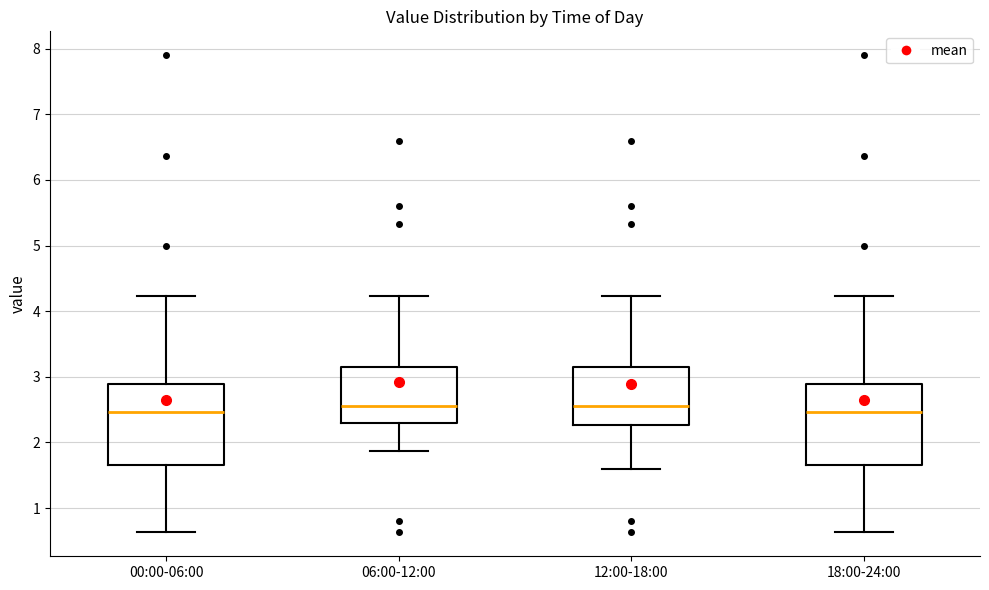

Where does the lower whisker of the box for 00:00-06:00 end on the y-axis? The values are not printed on the chart, so give them approximately, as read against the axis.

0.6